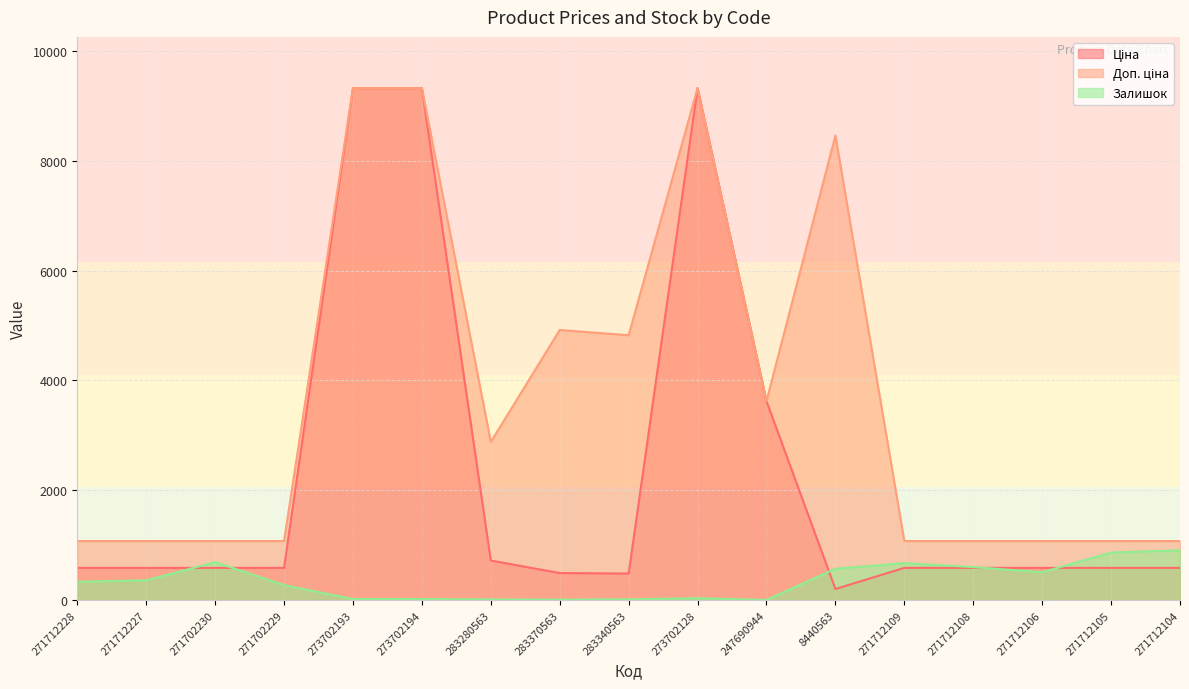

Where does the Ціна series first go above 585?

271712228